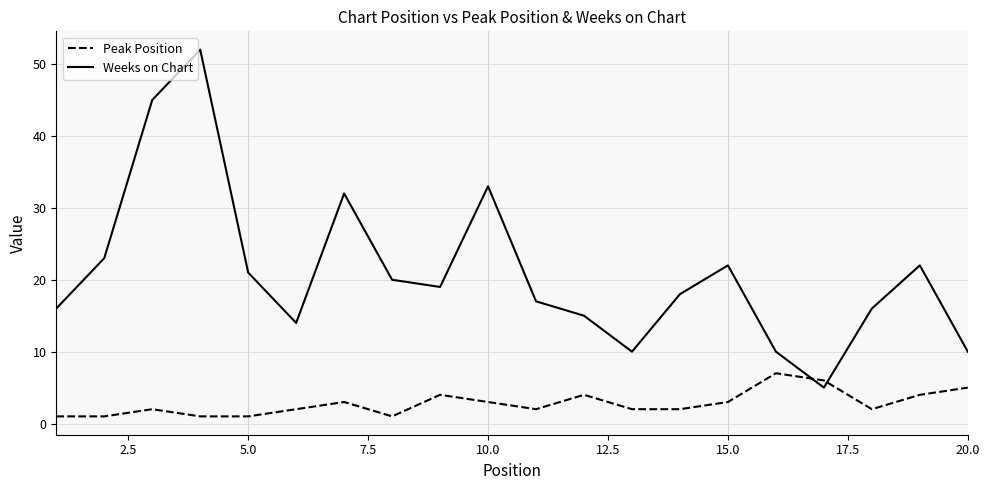

Rank the series by their average value, from lowest to highest.

Peak Position, Weeks on Chart